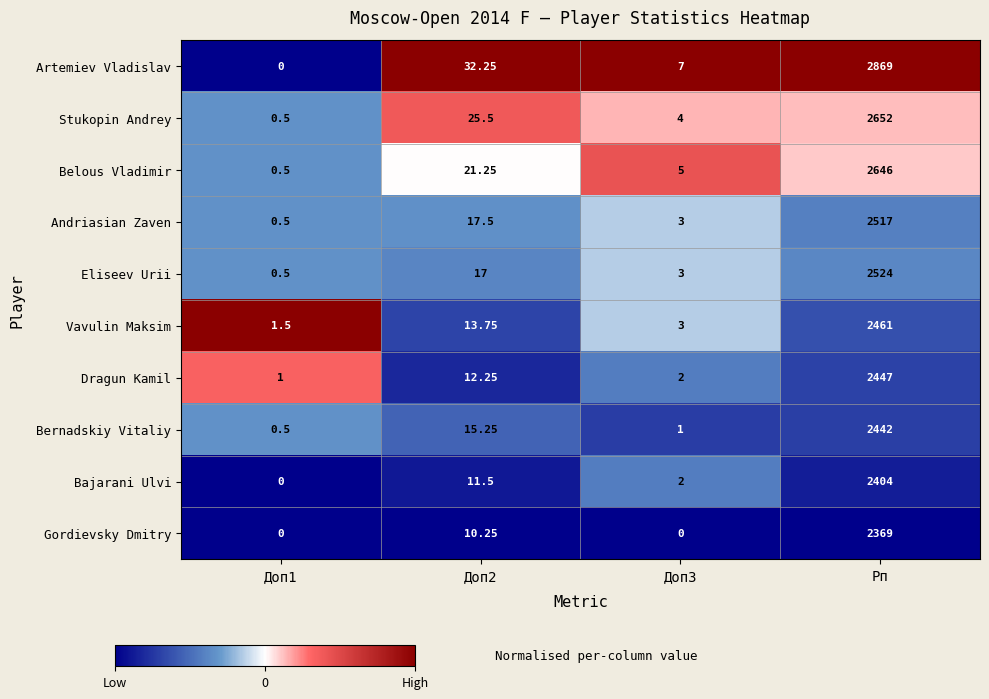

At which category is the sum across all series the highest?

Рп